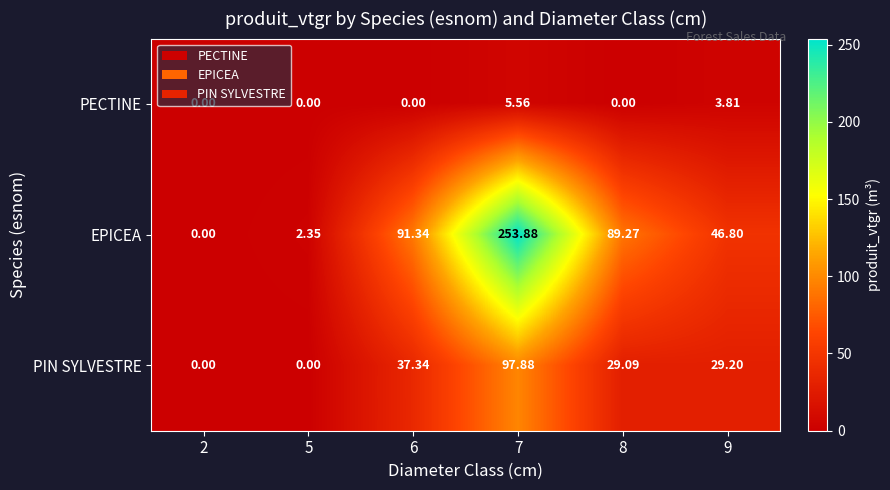

Which series has the widest spread of values?

EPICEA